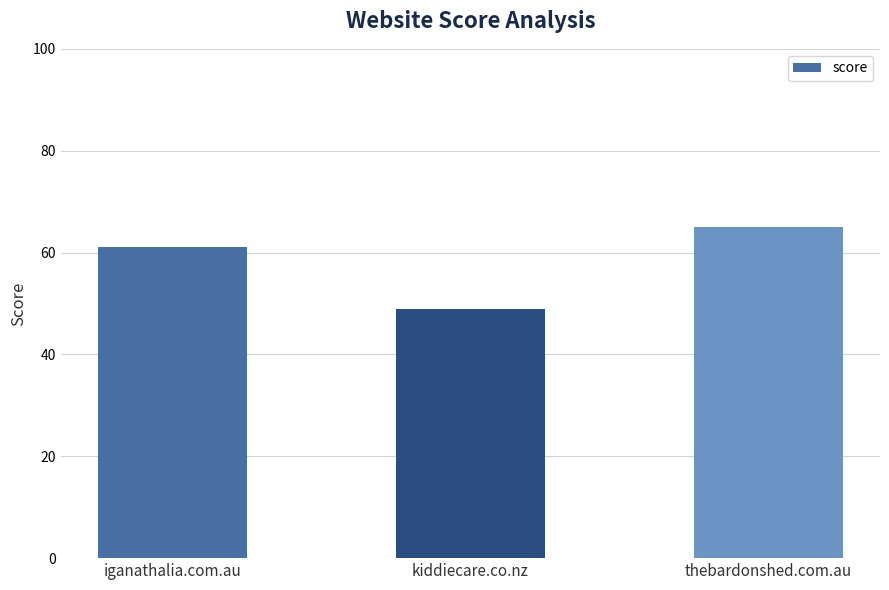

The value at iganathalia.com.au is 61. True or false?

True